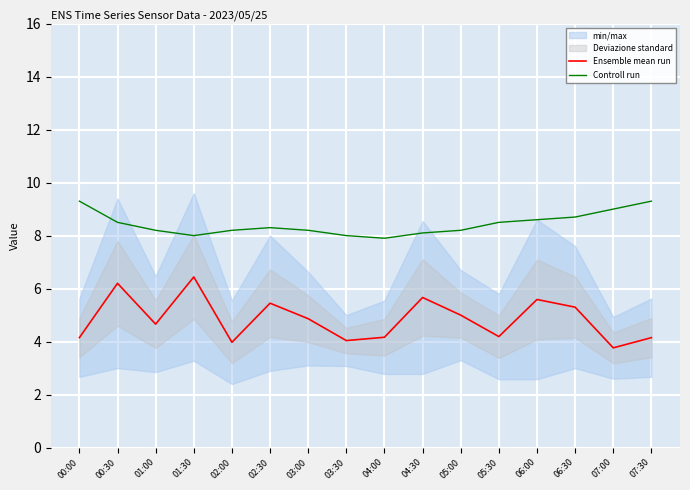

Which series has the widest spread of values?

Ensemble mean run